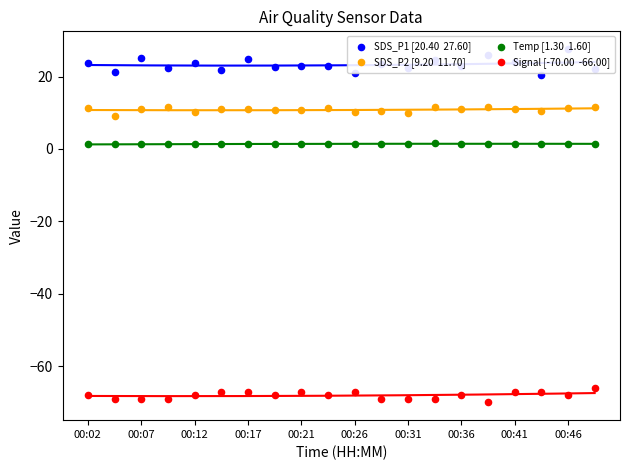

At how many categories does at least one series exceed 21?

18